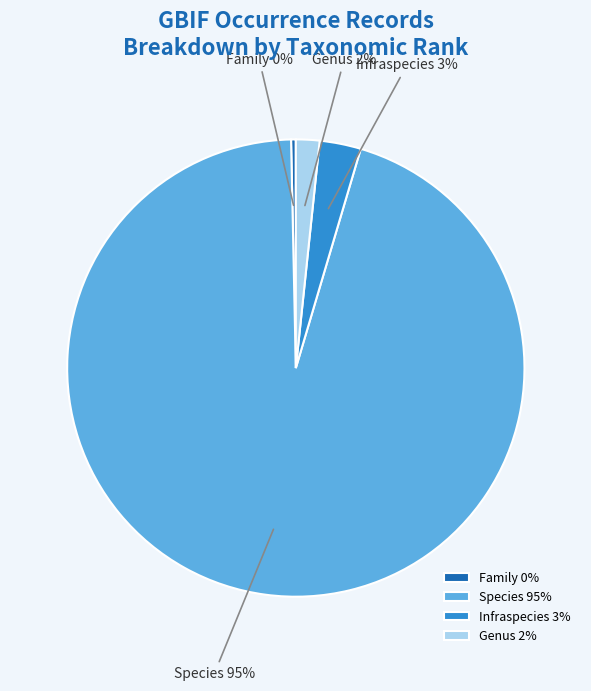

How many slices are in this pie chart?

4